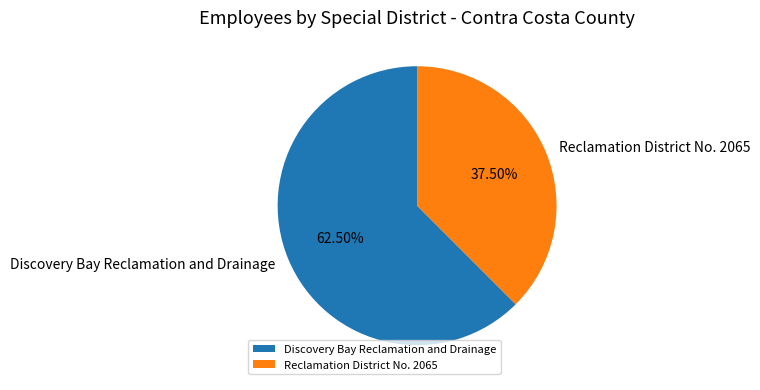

What percentage do Discovery Bay Reclamation and Drainage and Reclamation District No. 2065 together represent?

100.0%